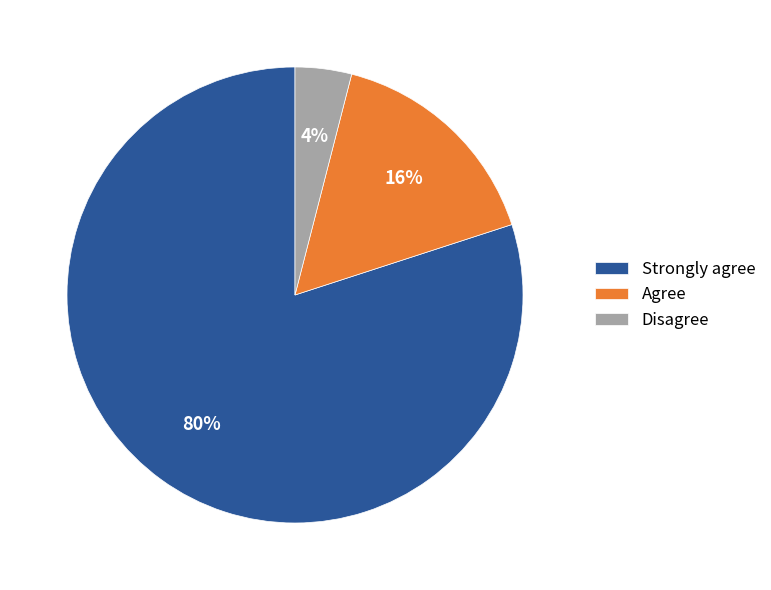

Does Disagree account for over 50% of the chart?

No